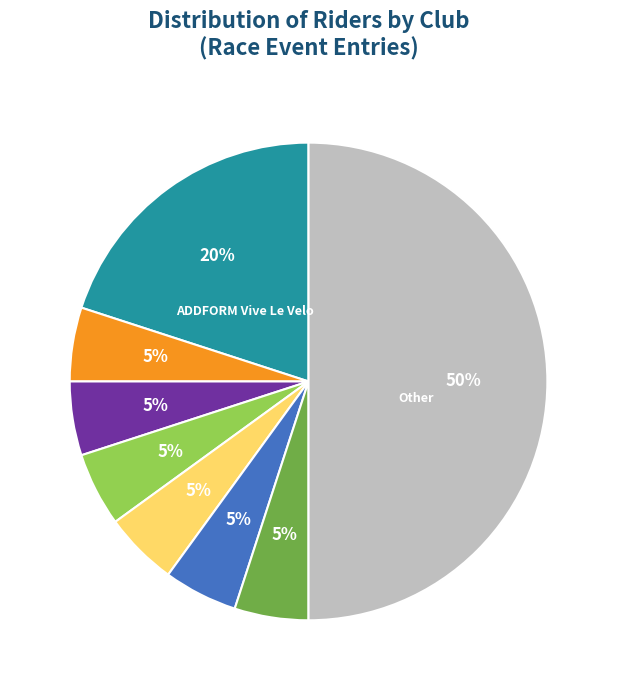

To the nearest percent, what is the difference between the largest and smallest slice percentages?

45%